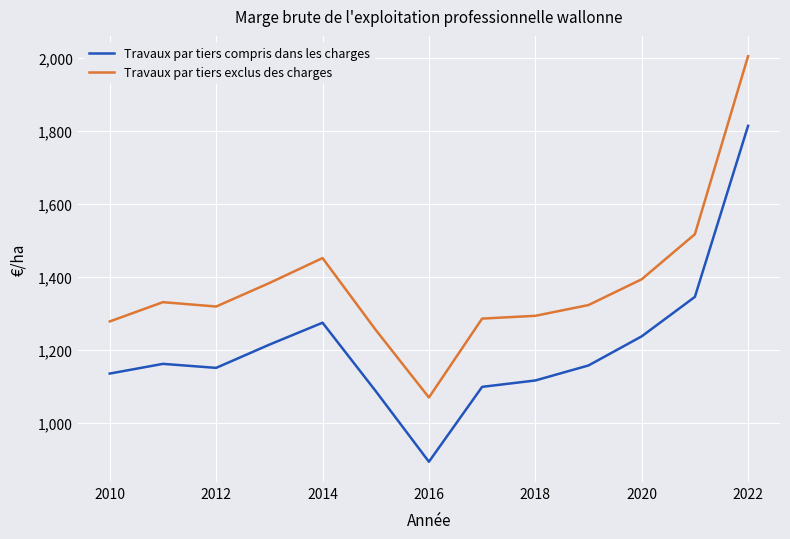

Which series has the widest spread of values?

Travaux par tiers exclus des charges